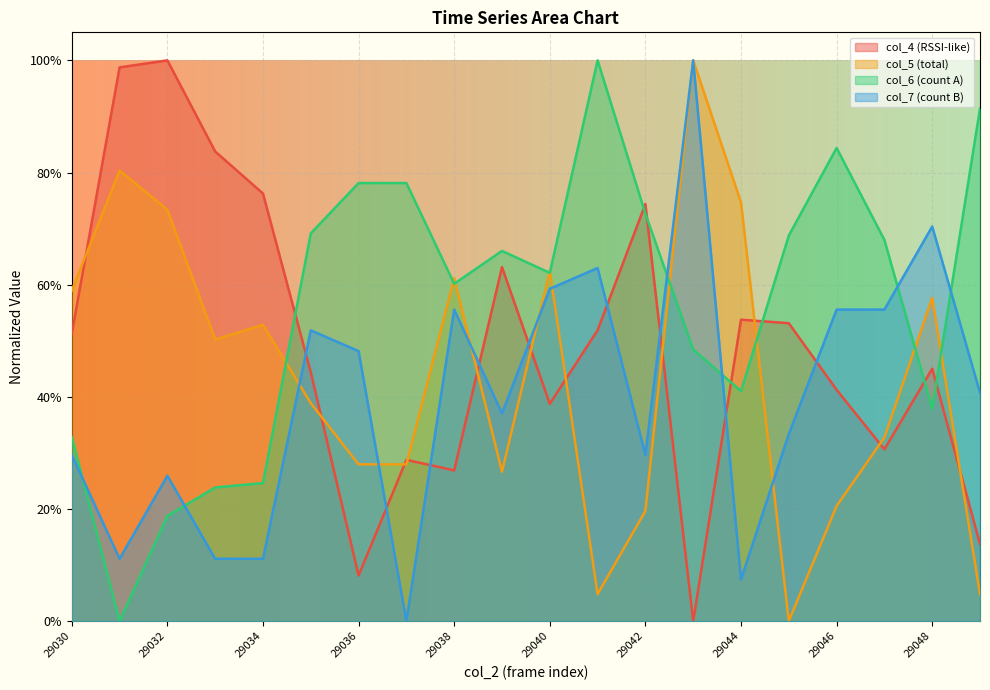

List the series in order of their overall mean, highest first.

col_6 (count A), col_4 (RSSI-like), col_5 (total), col_7 (count B)